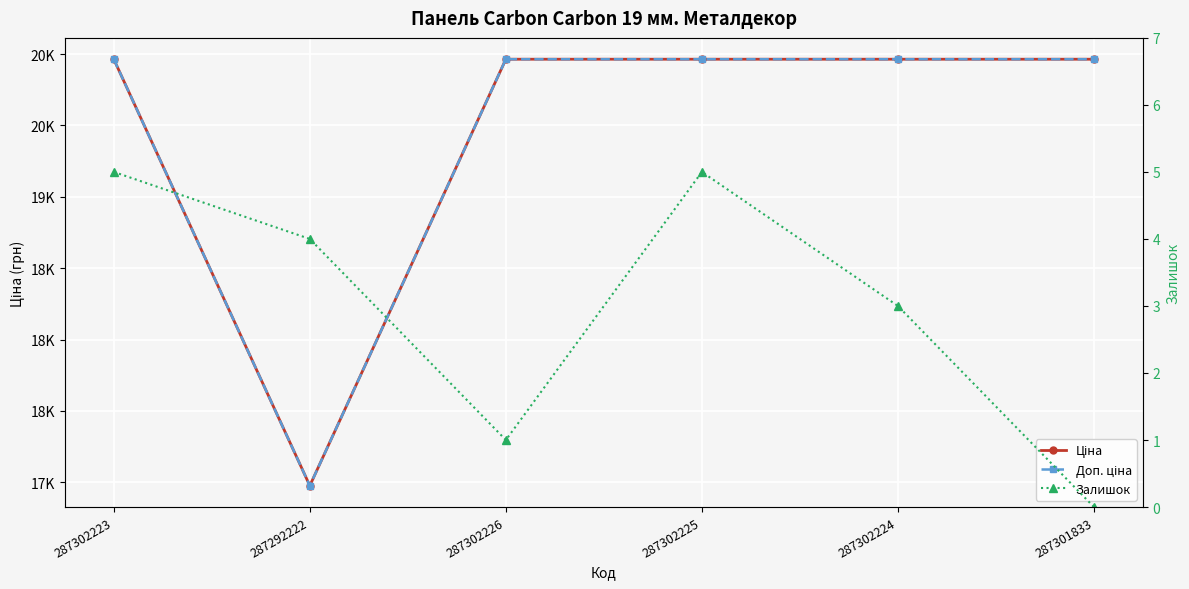

True or false: Ціна has a value of 16976.3 at 287292222.

True